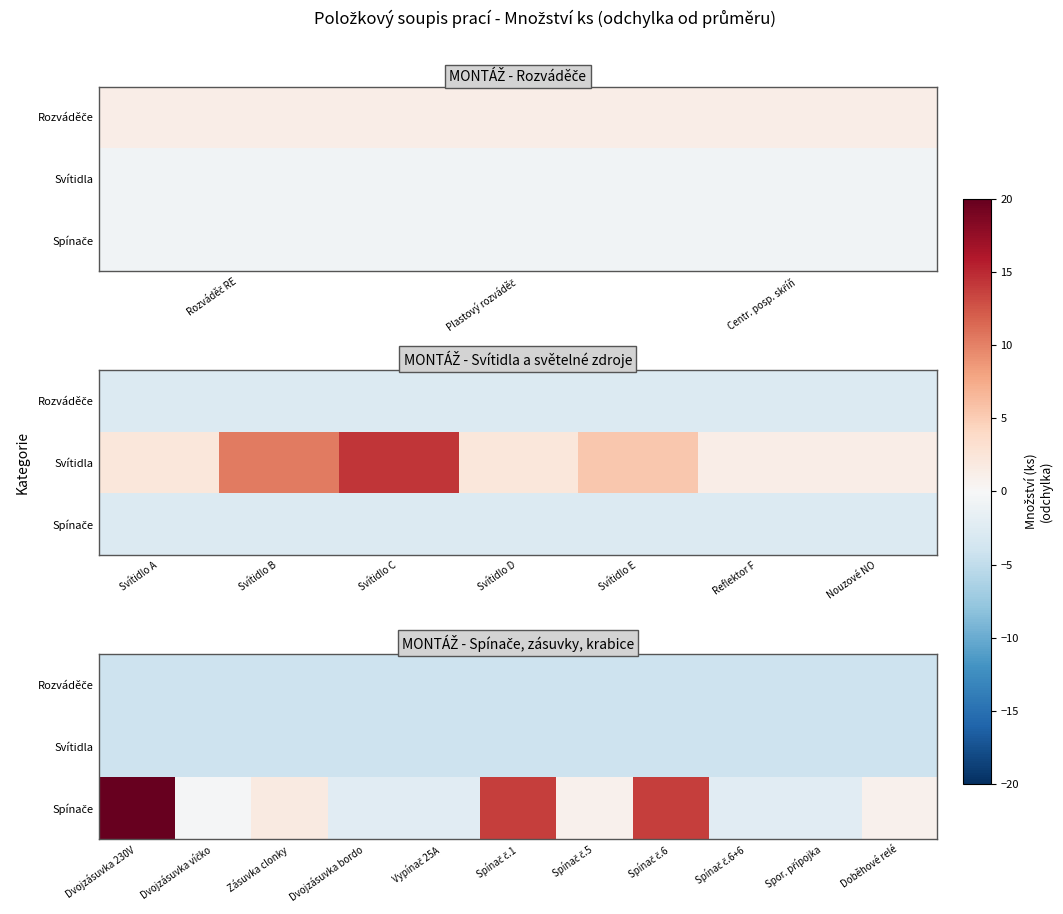

Which series has the largest total across all categories?

Spínače